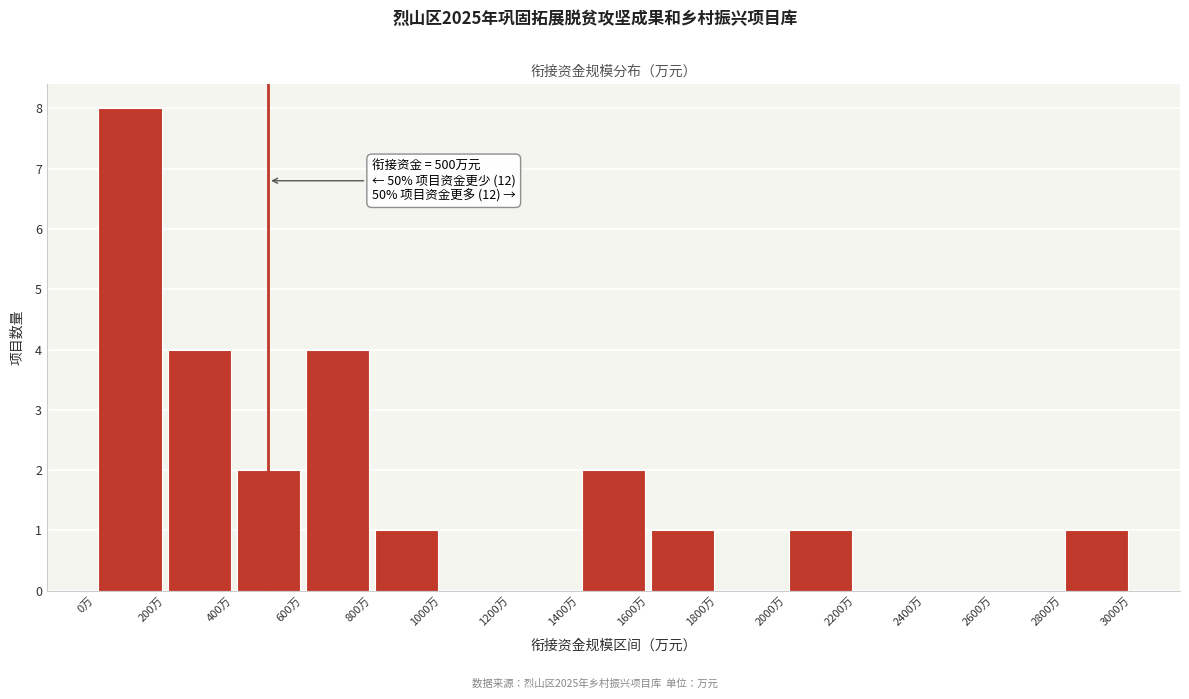

Over which range of the x-axis is the bar tallest?

0 to 200